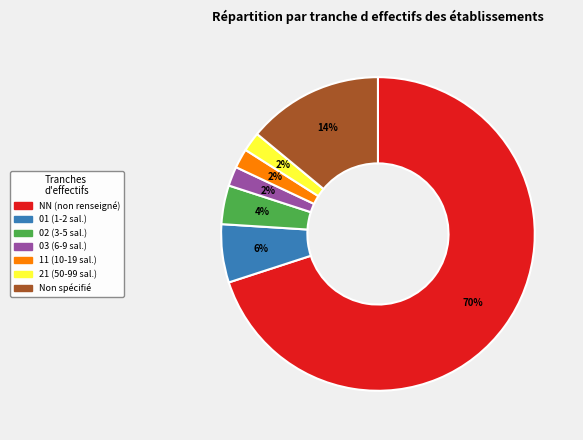

To the nearest percent, what is the difference between the largest and smallest slice percentages?

68%